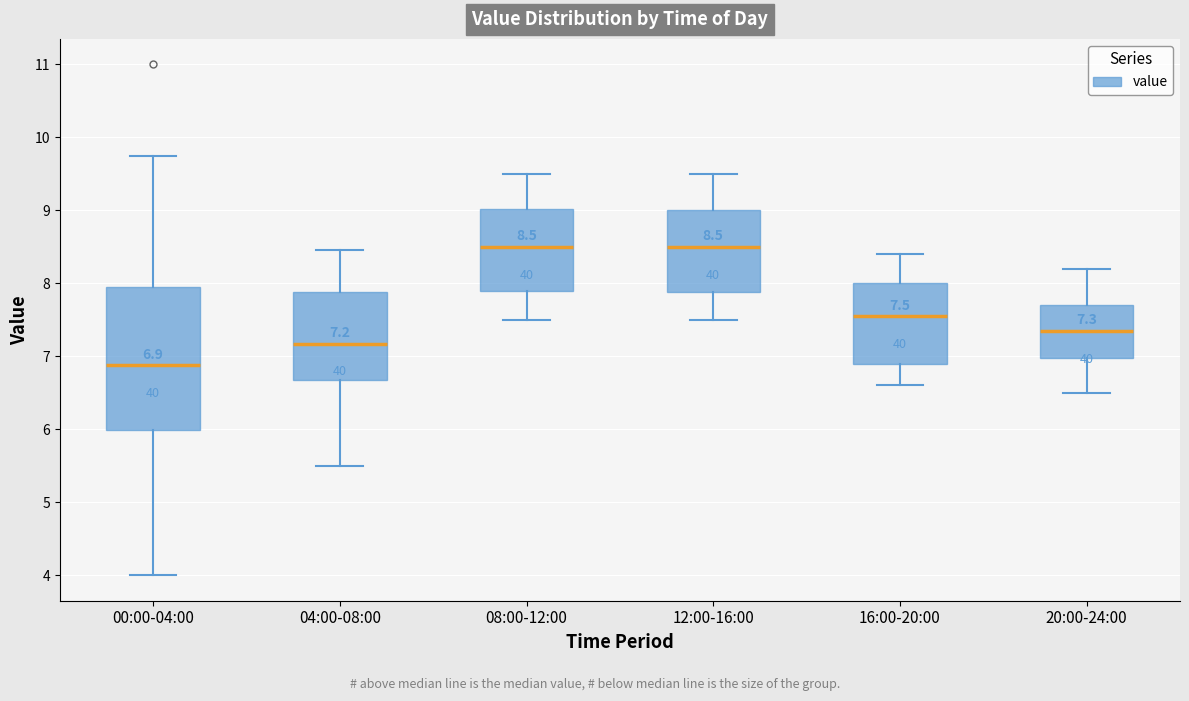

Comparing the boxes themselves (not the whiskers), which one is the tallest?

00:00-04:00